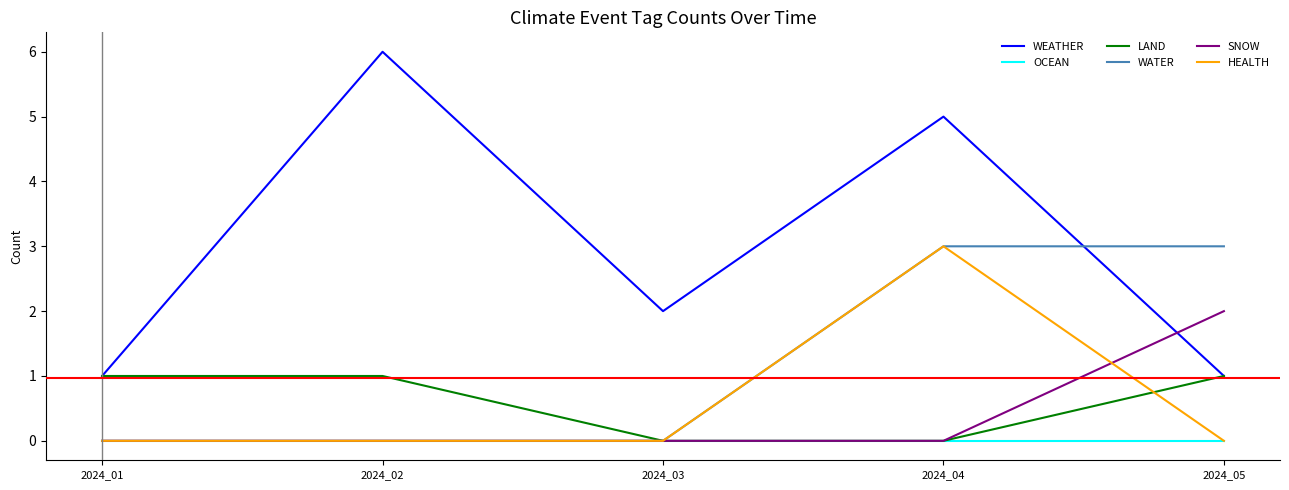

Which series has the widest spread of values?

WEATHER